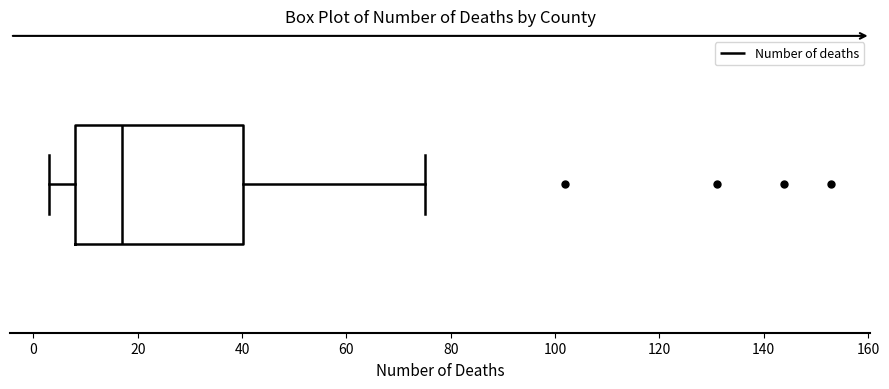

Transcribe this box plot: give where the median line is, the range the box spans, and where the two whiskers end, as read against the x-axis. The values are not printed on the chart, so give them approximately, as read against the axis.

median 18, box 8 to 40, whiskers 4 to 76